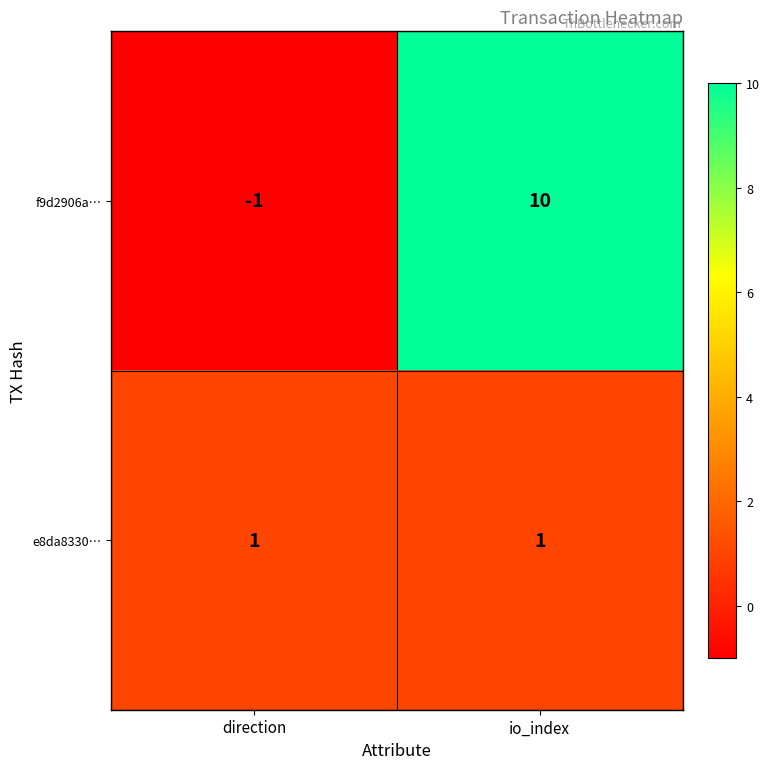

Reading right to left, what are all the values shown in this chart?

f9d2906a…: io_index=10	direction=-1
e8da8330…: io_index=1	direction=1